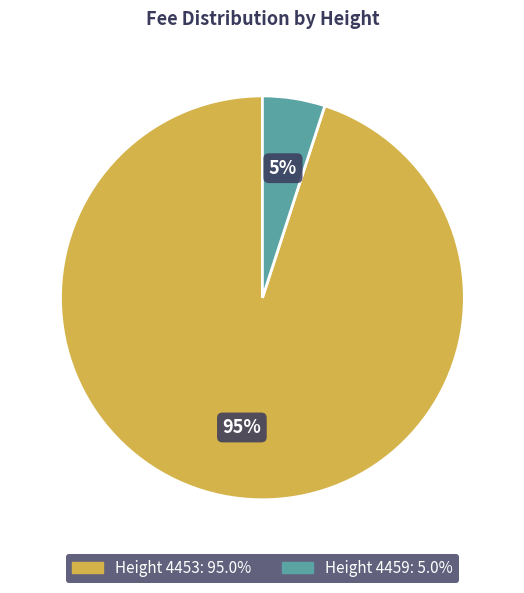

Is there any slice that represents more than half of the pie?

Yes